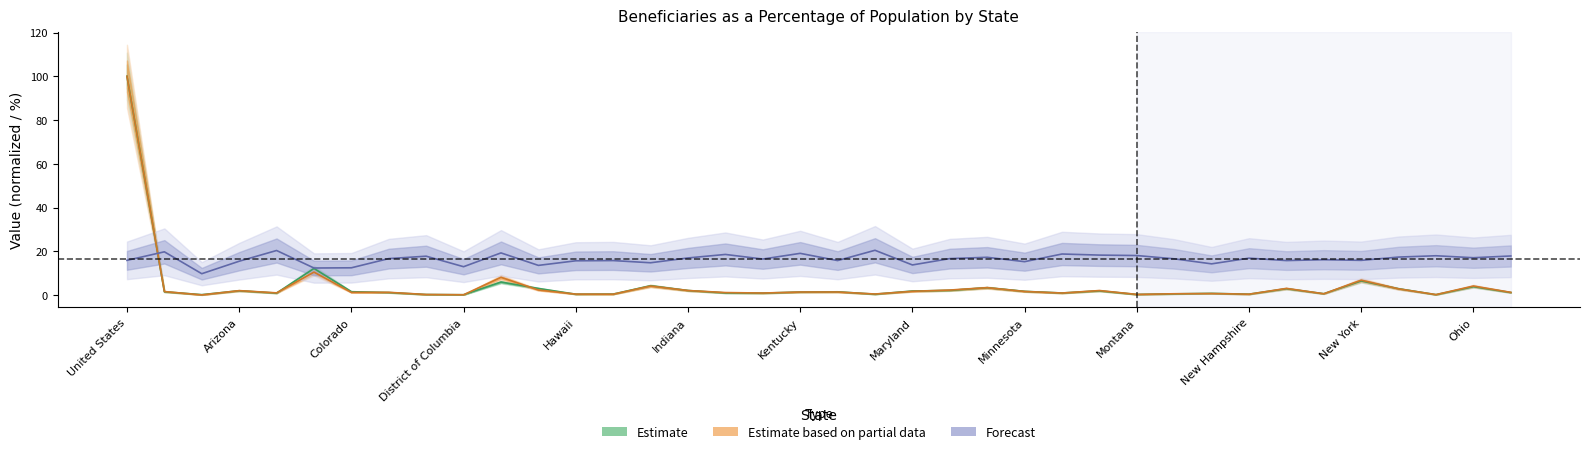

At which category does the chart reach its peak across all series?

United States